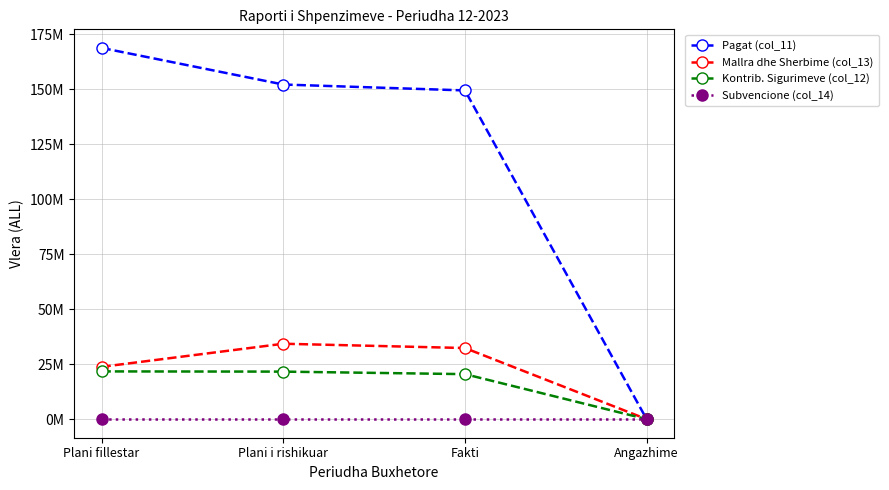

What are all the series names shown in the legend?

Pagat (col_11), Mallra dhe Sherbime (col_13), Kontrib. Sigurimeve (col_12), Subvencione (col_14)